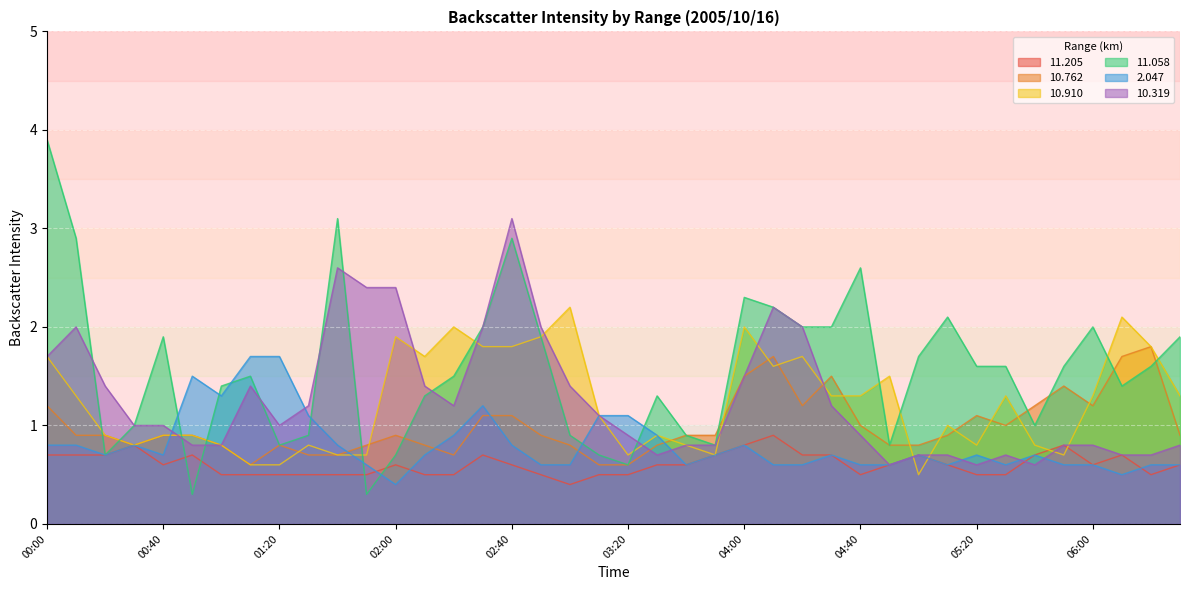

What is the difference between the highest and lowest values at 02:40?

2.5